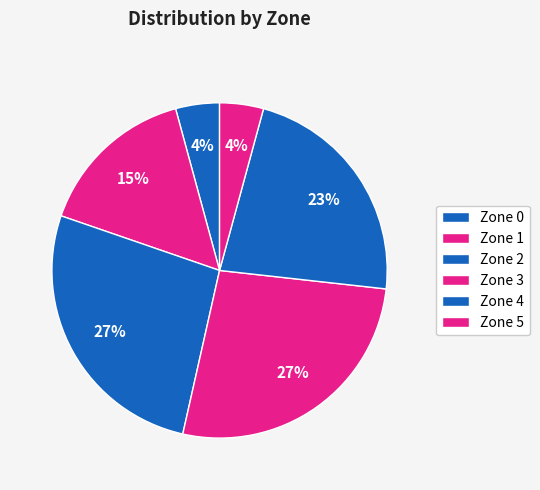

True or false: Zone 5 accounts for 31% of the total.

False